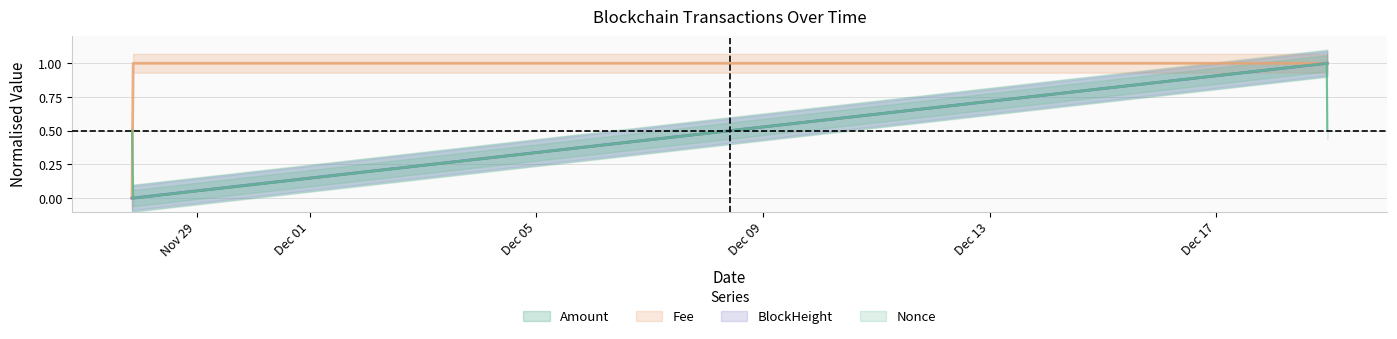

What is the label of the 4th point from the left?

2021-12-18 23:03:00